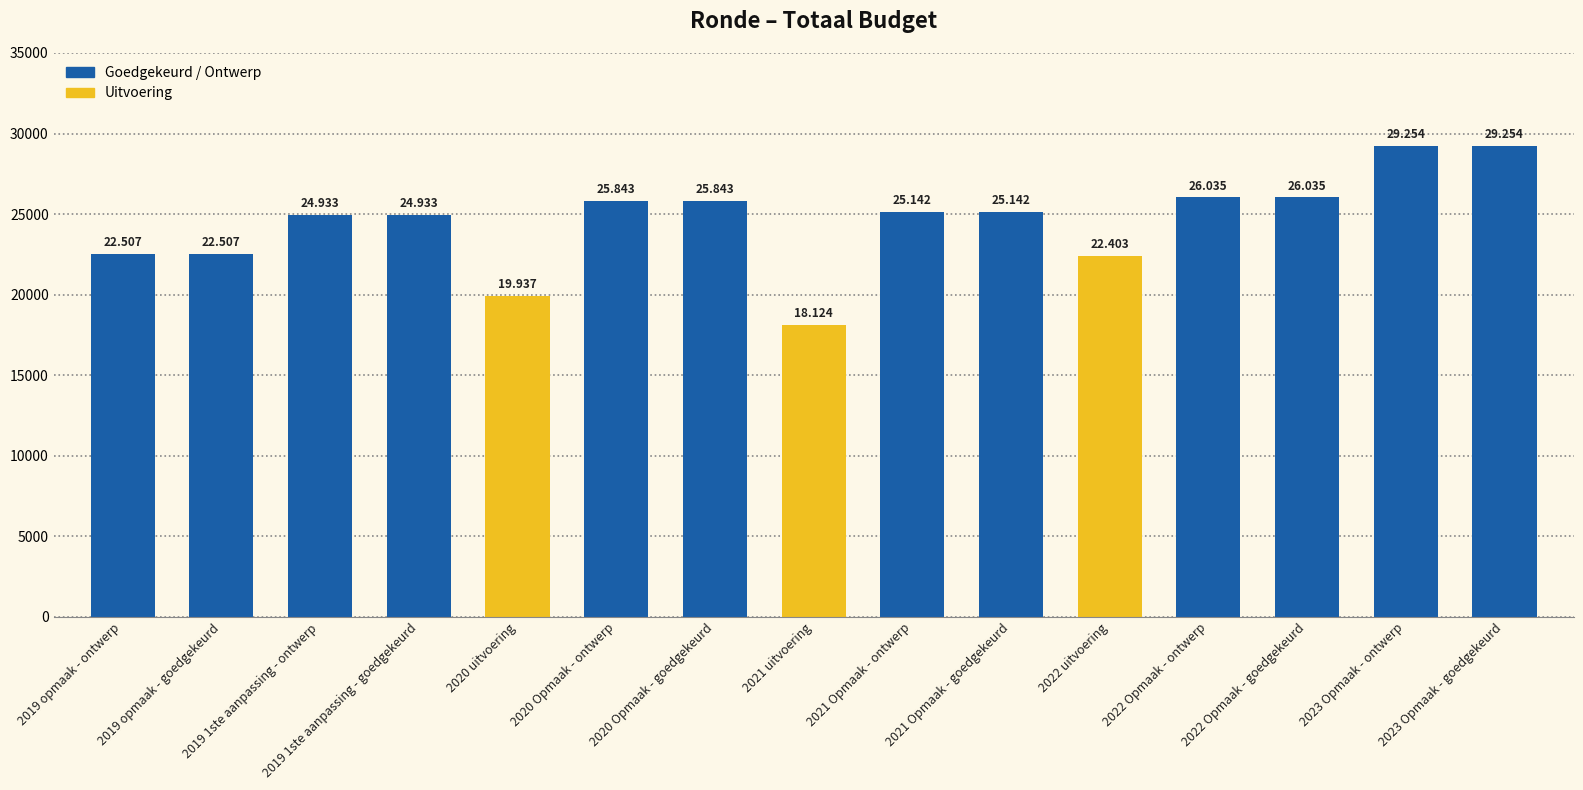

Where does the data first go above 25142?

2020 Opmaak - ontwerp